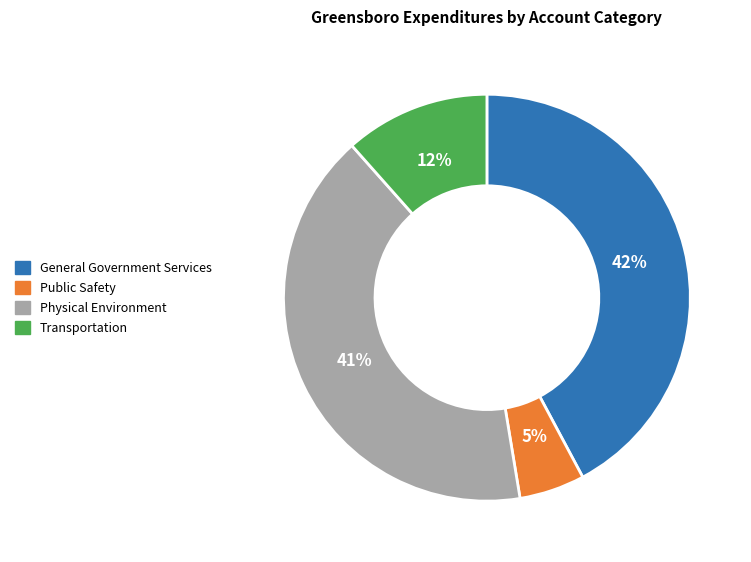

To the nearest percent, what is the combined percentage of Transportation and Physical Environment?

53%